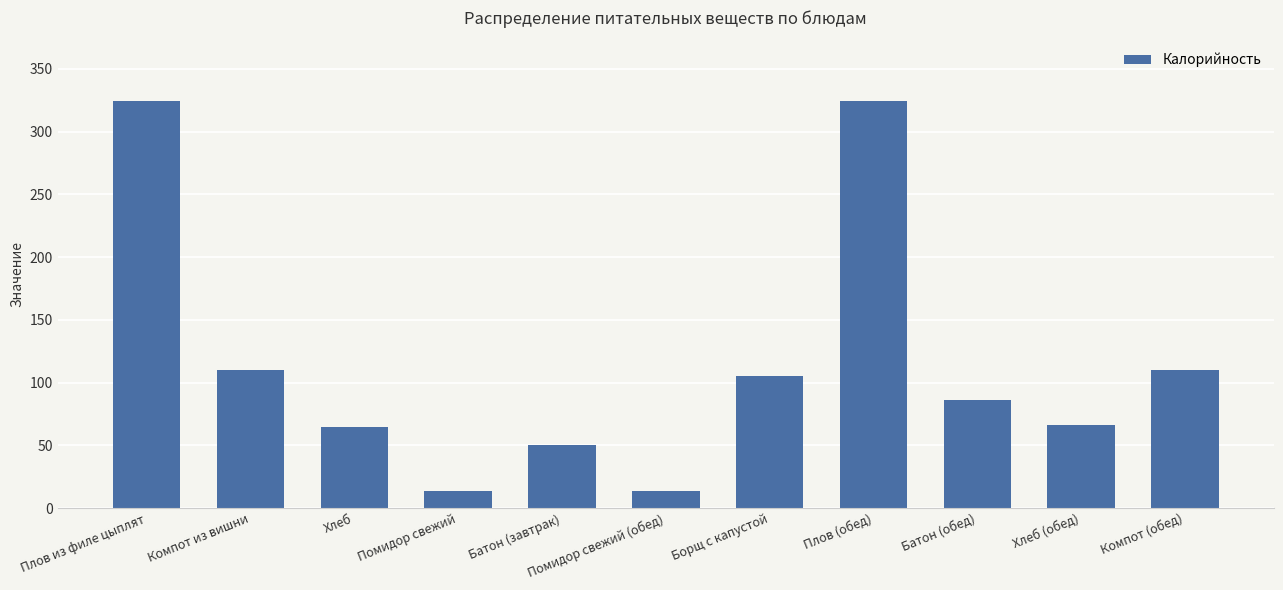

How many bars are there in total?

11